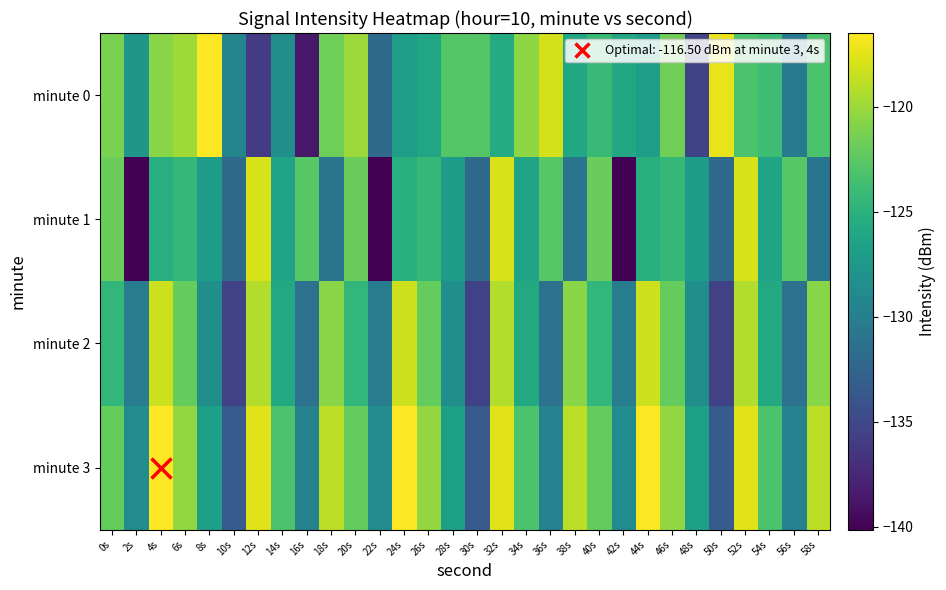

What is the spread (max minus min) of values at 50s?

18.3